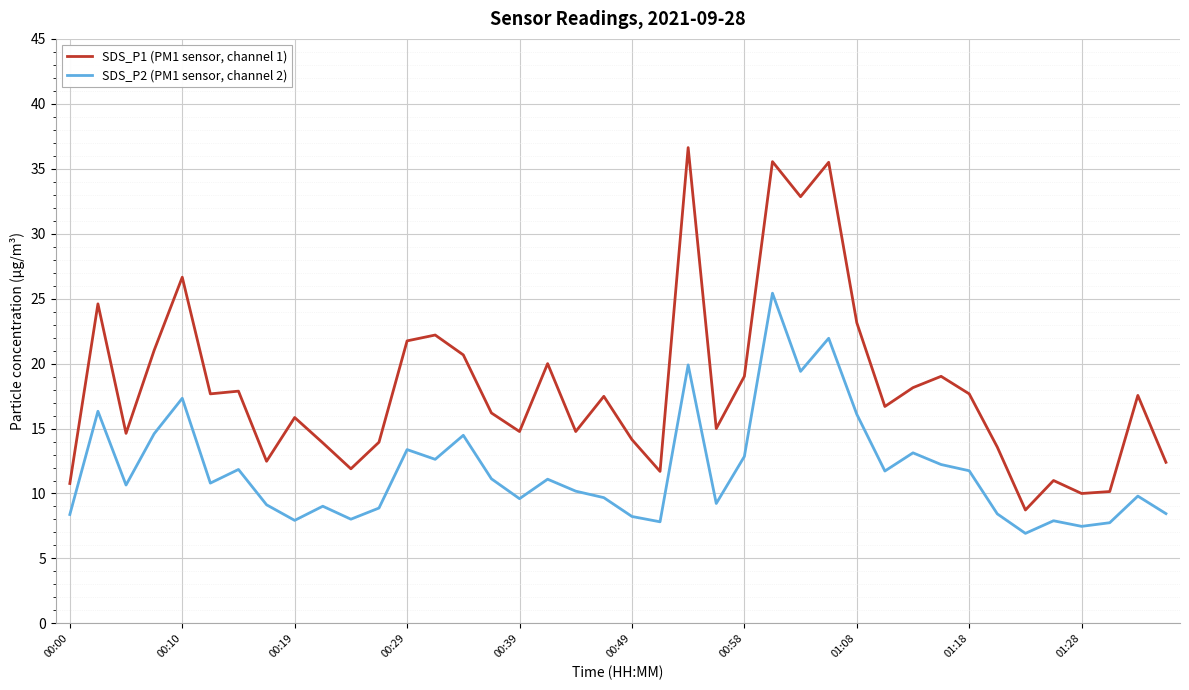

Which series has the largest range (max minus min)?

SDS_P1 (PM1 sensor, channel 1)